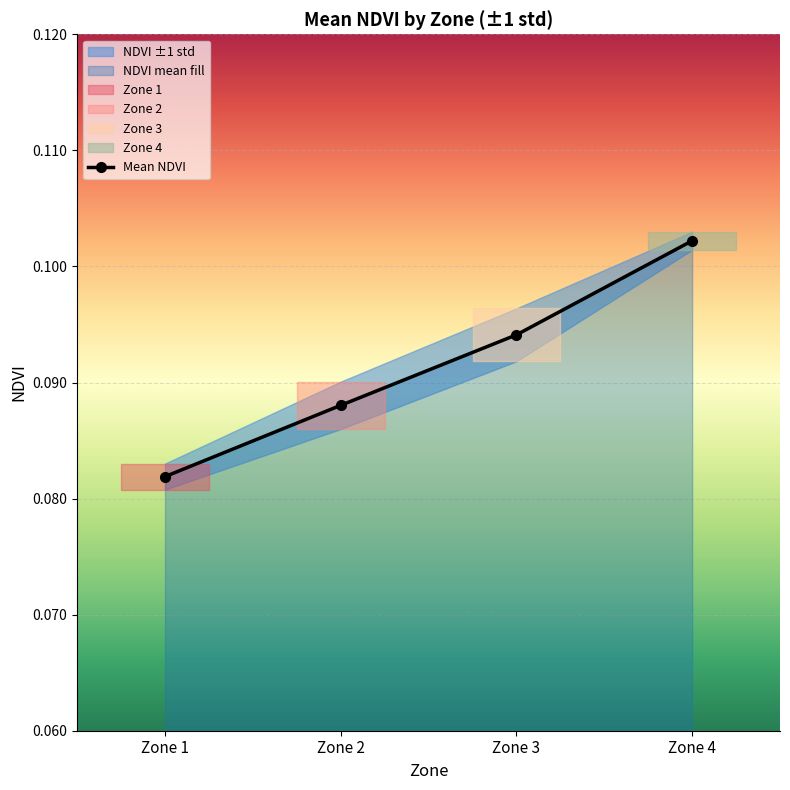

Between Zone 2 and Zone 3, which is larger?

Zone 3